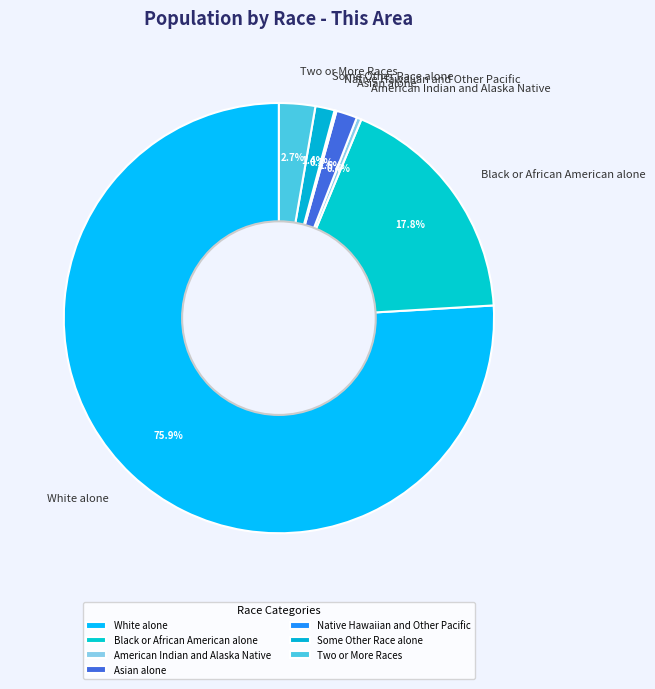

Is the sum of Asian alone and White alone greater than half?

Yes